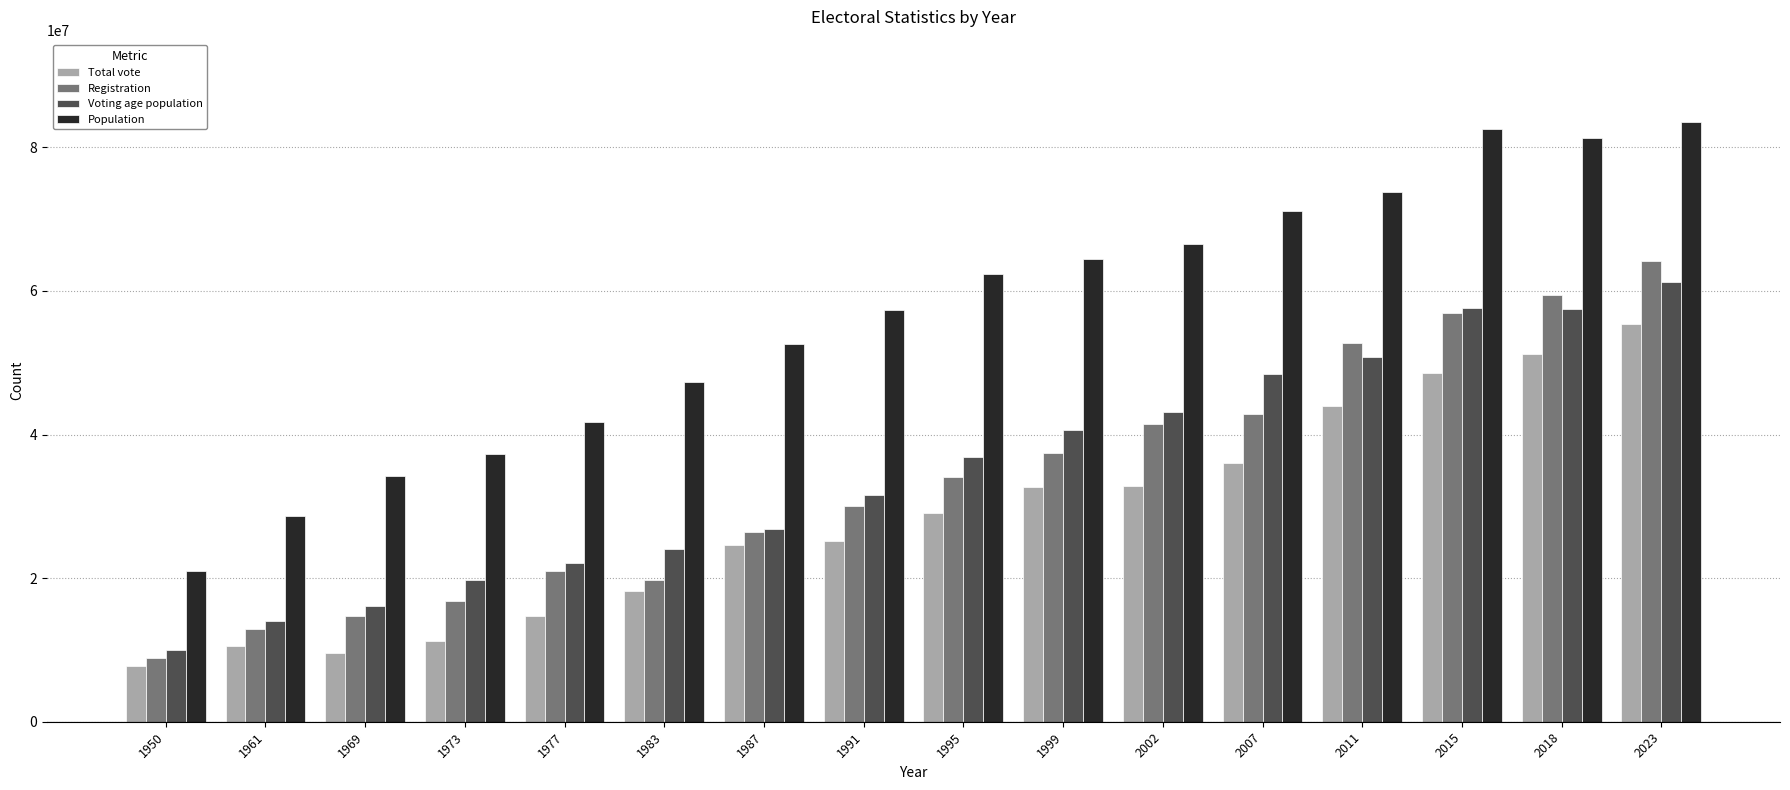

How many data points does each series have?

16